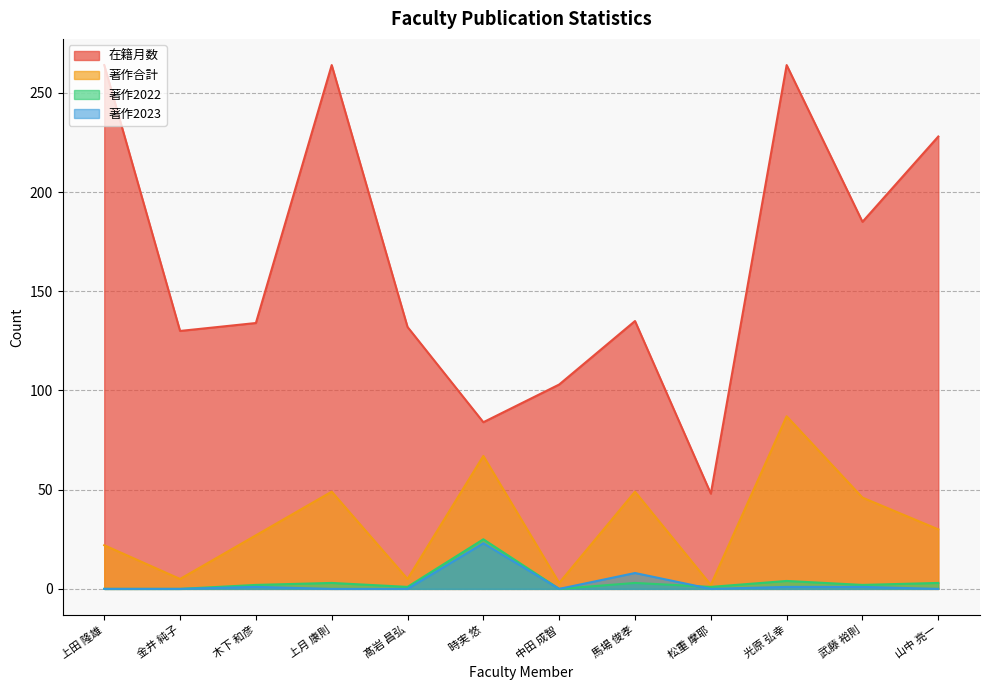

What are all the series names shown in the legend?

在籍月数, 著作合計, 著作2022, 著作2023